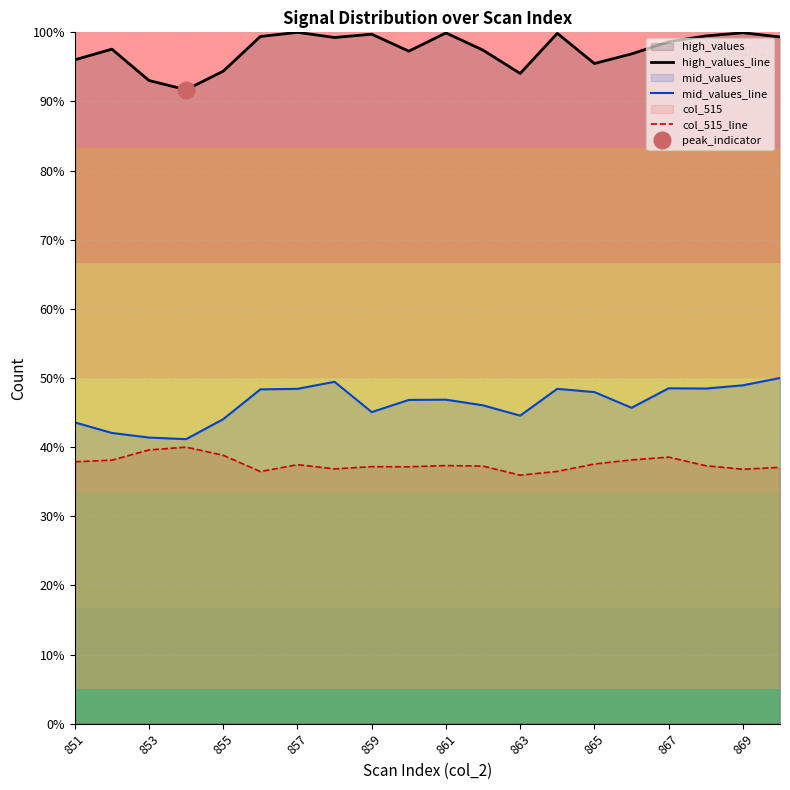

What is the minimum value for high_values_line?

91.7